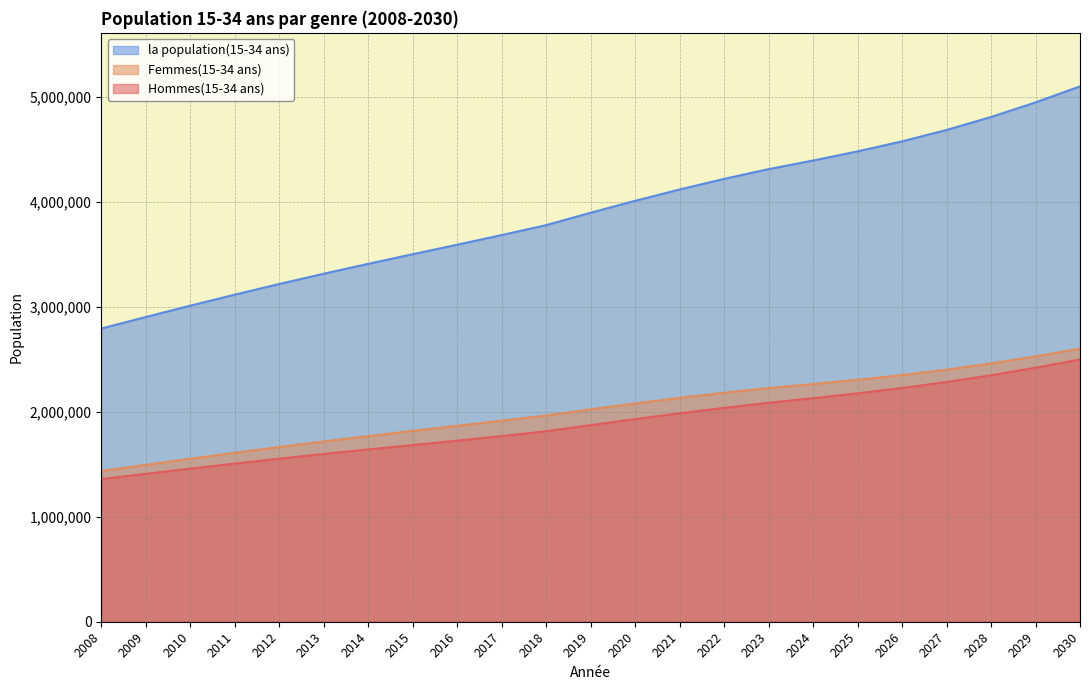

Does the chart have visible grid lines?

Yes